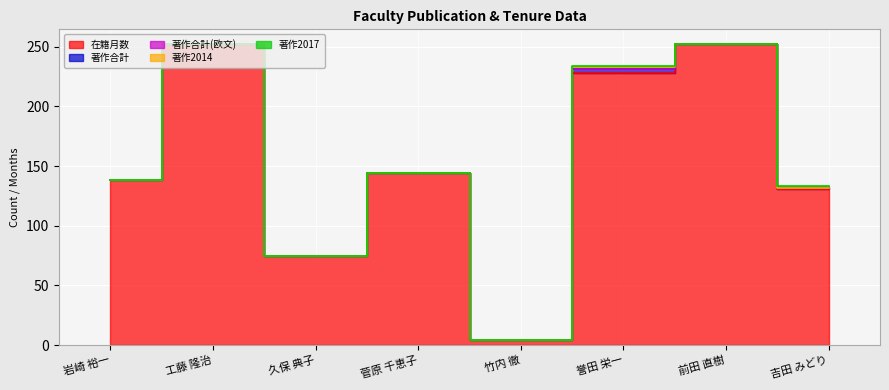

Rank the series by their maximum value, from highest to lowest.

在籍月数, 著作合計, 著作2014, 著作2017, 著作合計(欧文)